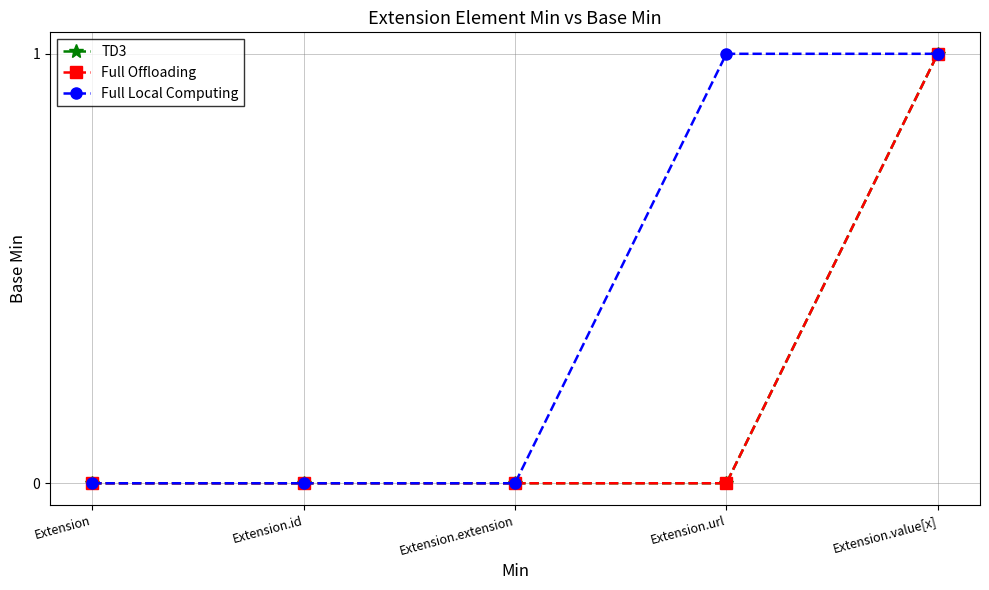

Reading left to right, extract all data points from this chart.

TD3: Extension=0	Extension.id=0	Extension.extension=0	Extension.url=0	Extension.value[x]=1
Full Offloading: Extension=0	Extension.id=0	Extension.extension=0	Extension.url=0	Extension.value[x]=1
Full Local Computing: Extension=0	Extension.id=0	Extension.extension=0	Extension.url=1	Extension.value[x]=1